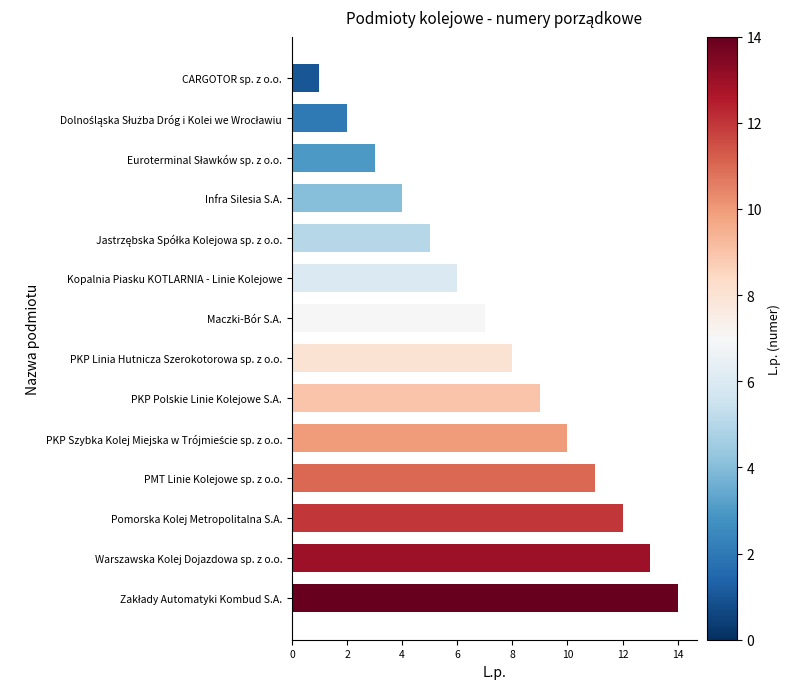

Which category has the lowest value across all series?

CARGOTOR sp. z o.o.